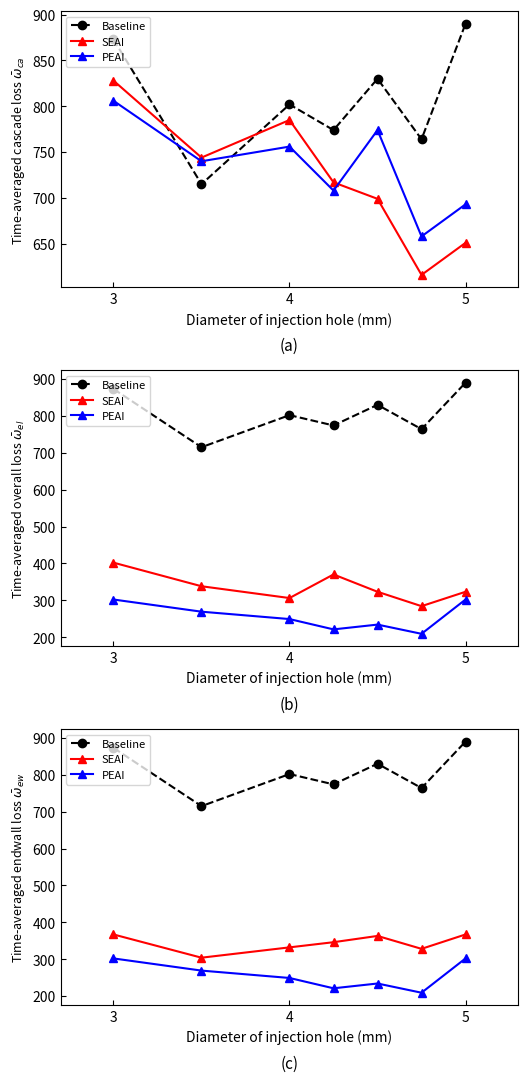

Which series has the widest spread of values?

Baseline